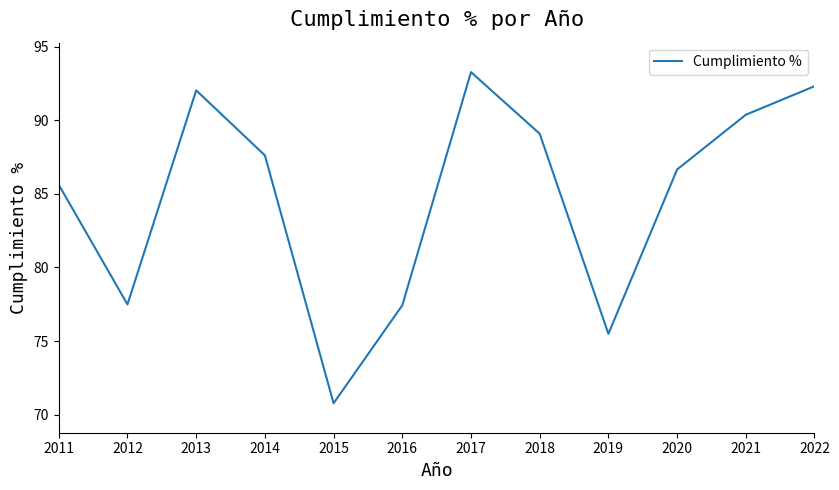

What value does the data have at 2014?

87.6